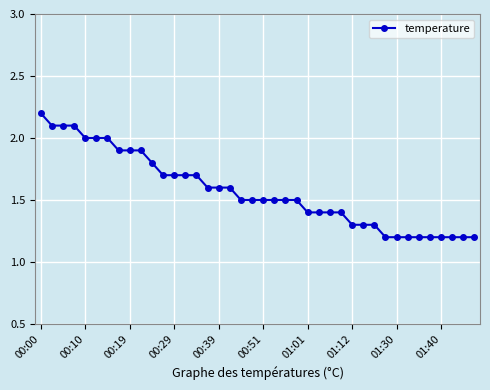

What is the difference between the maximum and minimum values?

1.0